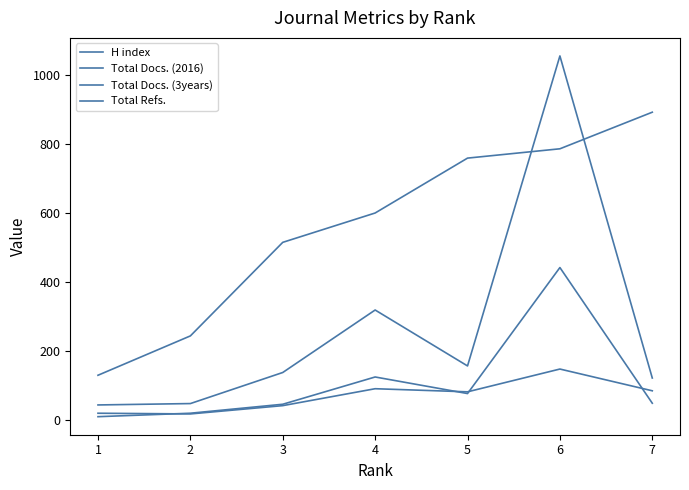

How many lines are shown in the chart?

4